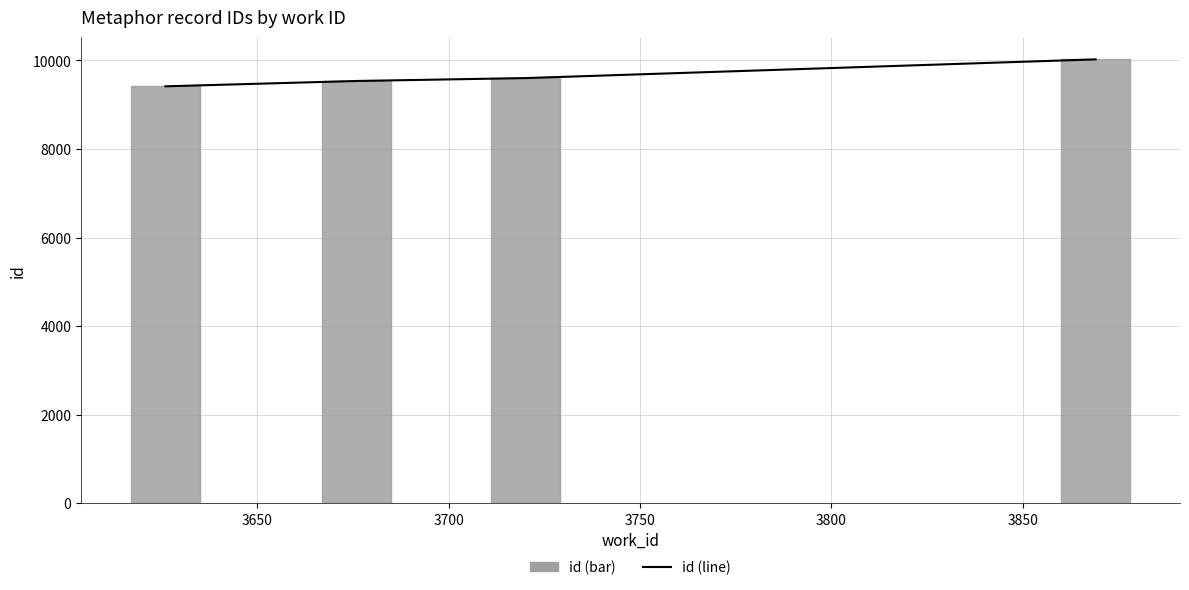

Are the bars grouped side by side (vs. stacked)?

Yes